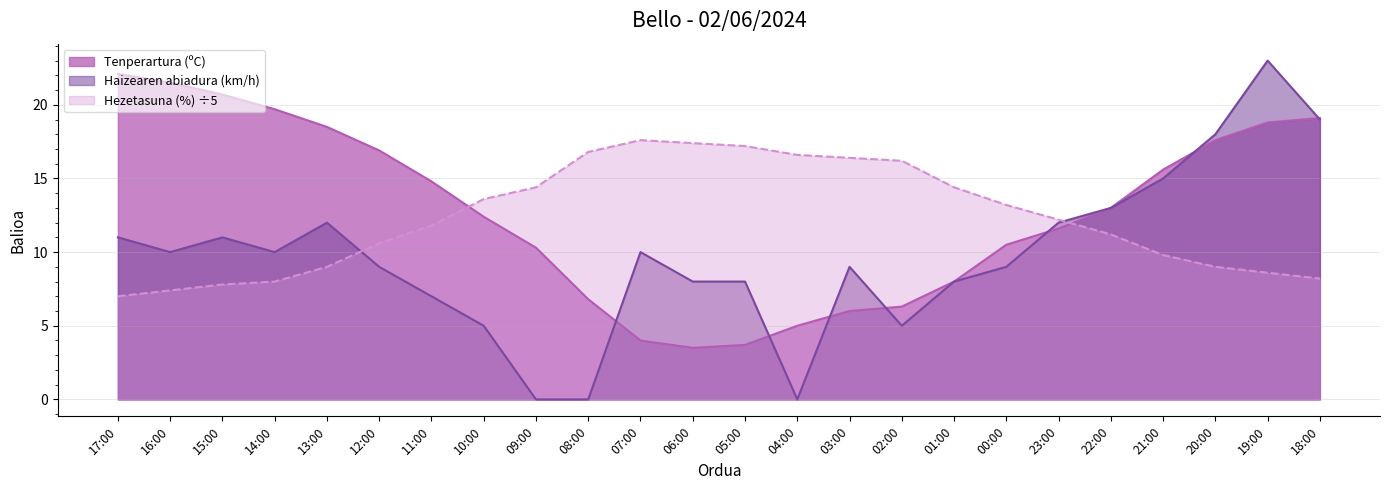

What is the value of the Tenperartura (ºC) point at the 2nd from the left?

21.5